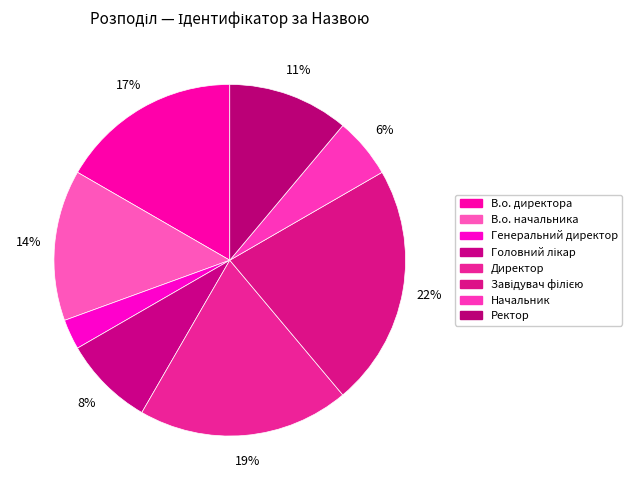

True or false: Генеральний директор accounts for 3% of the total.

True